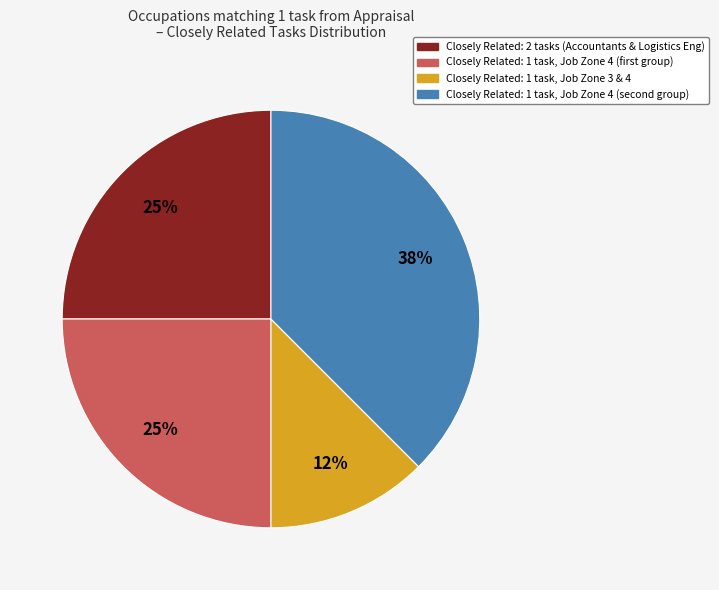

Does Closely Related: 1 task, Job Zone 3 & 4 account for over 50% of the chart?

No